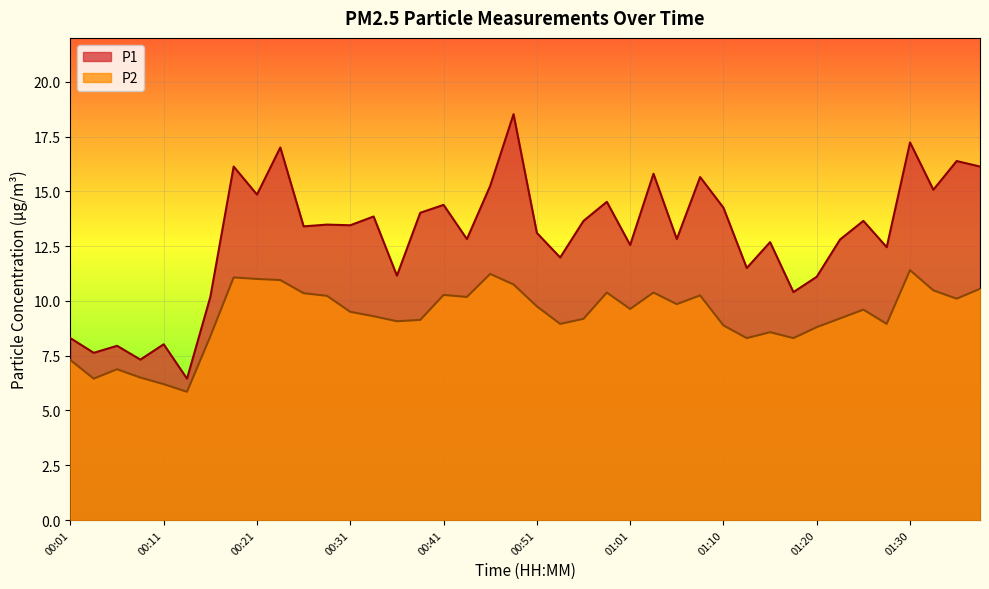

At which category does P1 reach its first local valley?

00:03